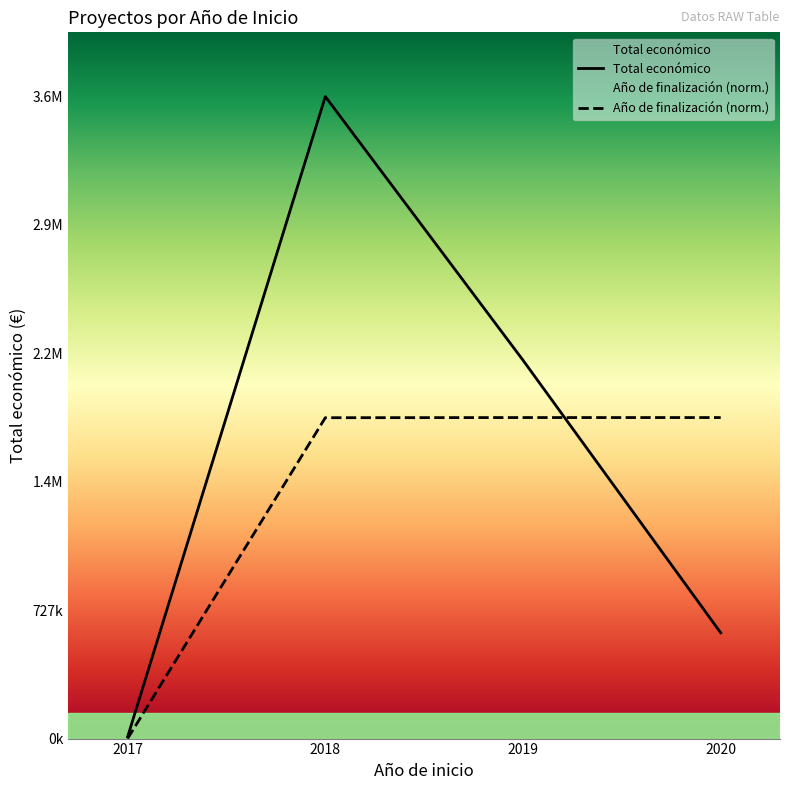

True or false: Total económico and Año de finalización (norm.) intersect in this chart.

True